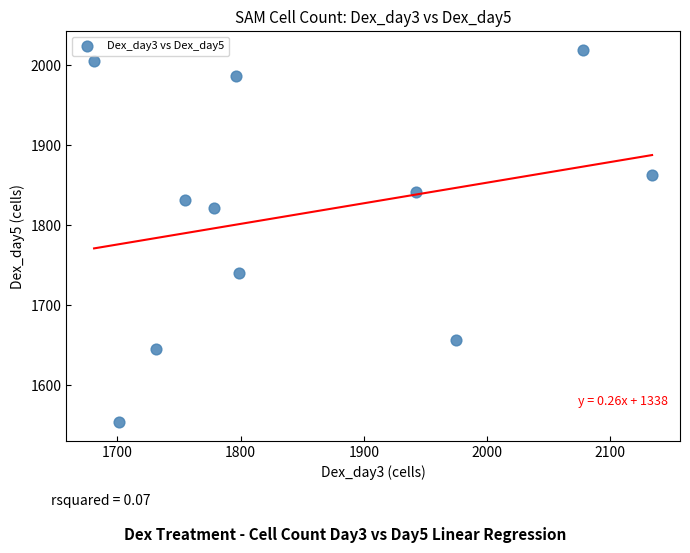

What is the average X value?

1852